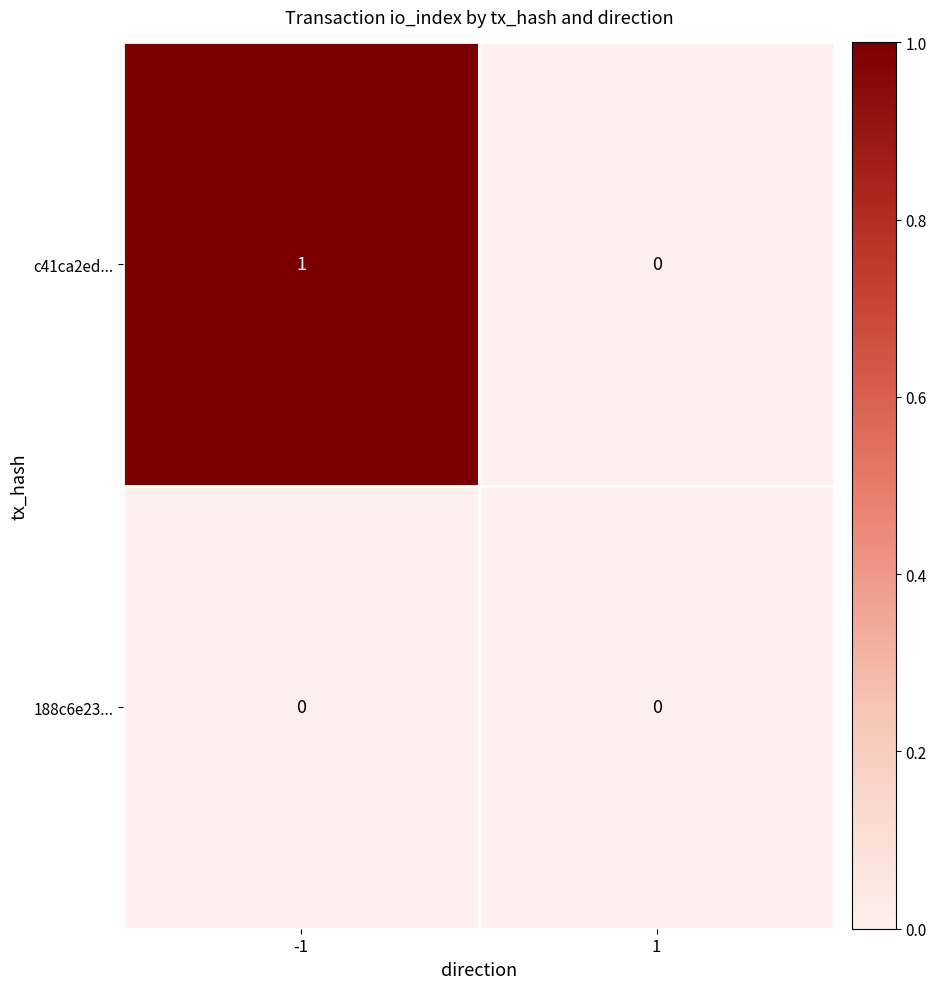

Which series has the largest total across all categories?

c41ca2ed...